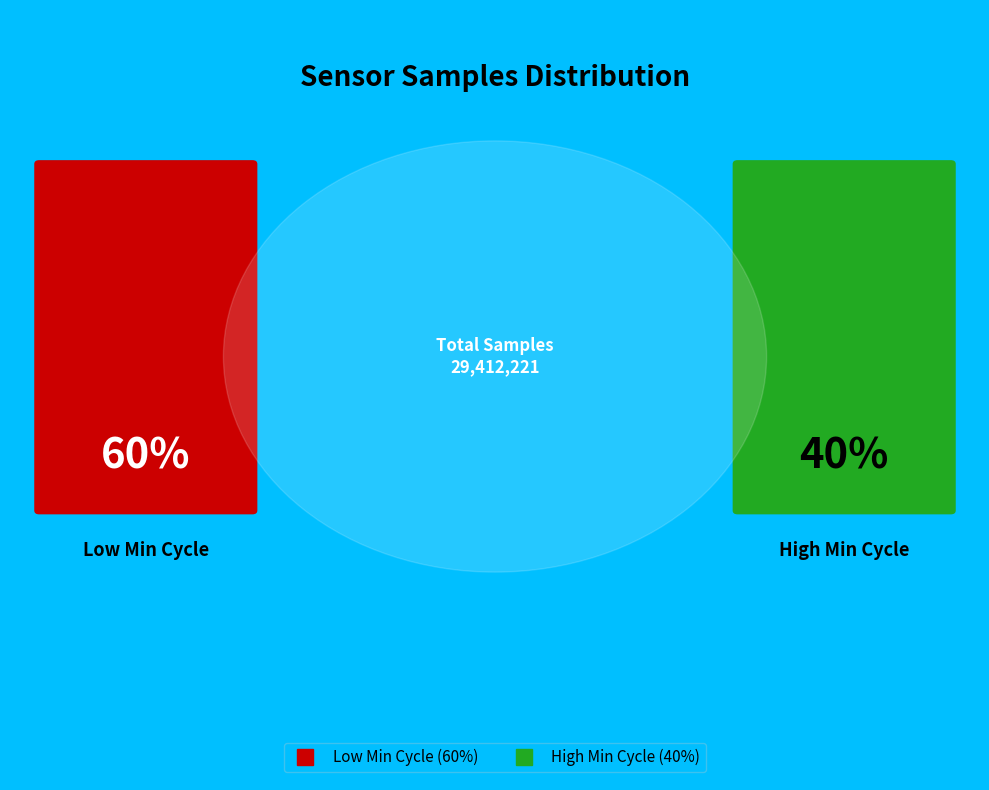

The 20051 slice represents 15% of the pie. True or false?

False